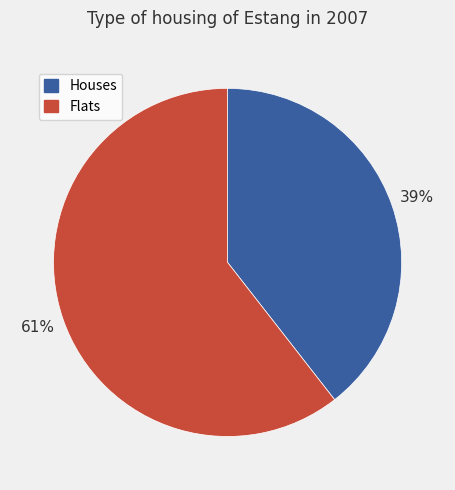

Is there a majority slice in this chart?

Yes